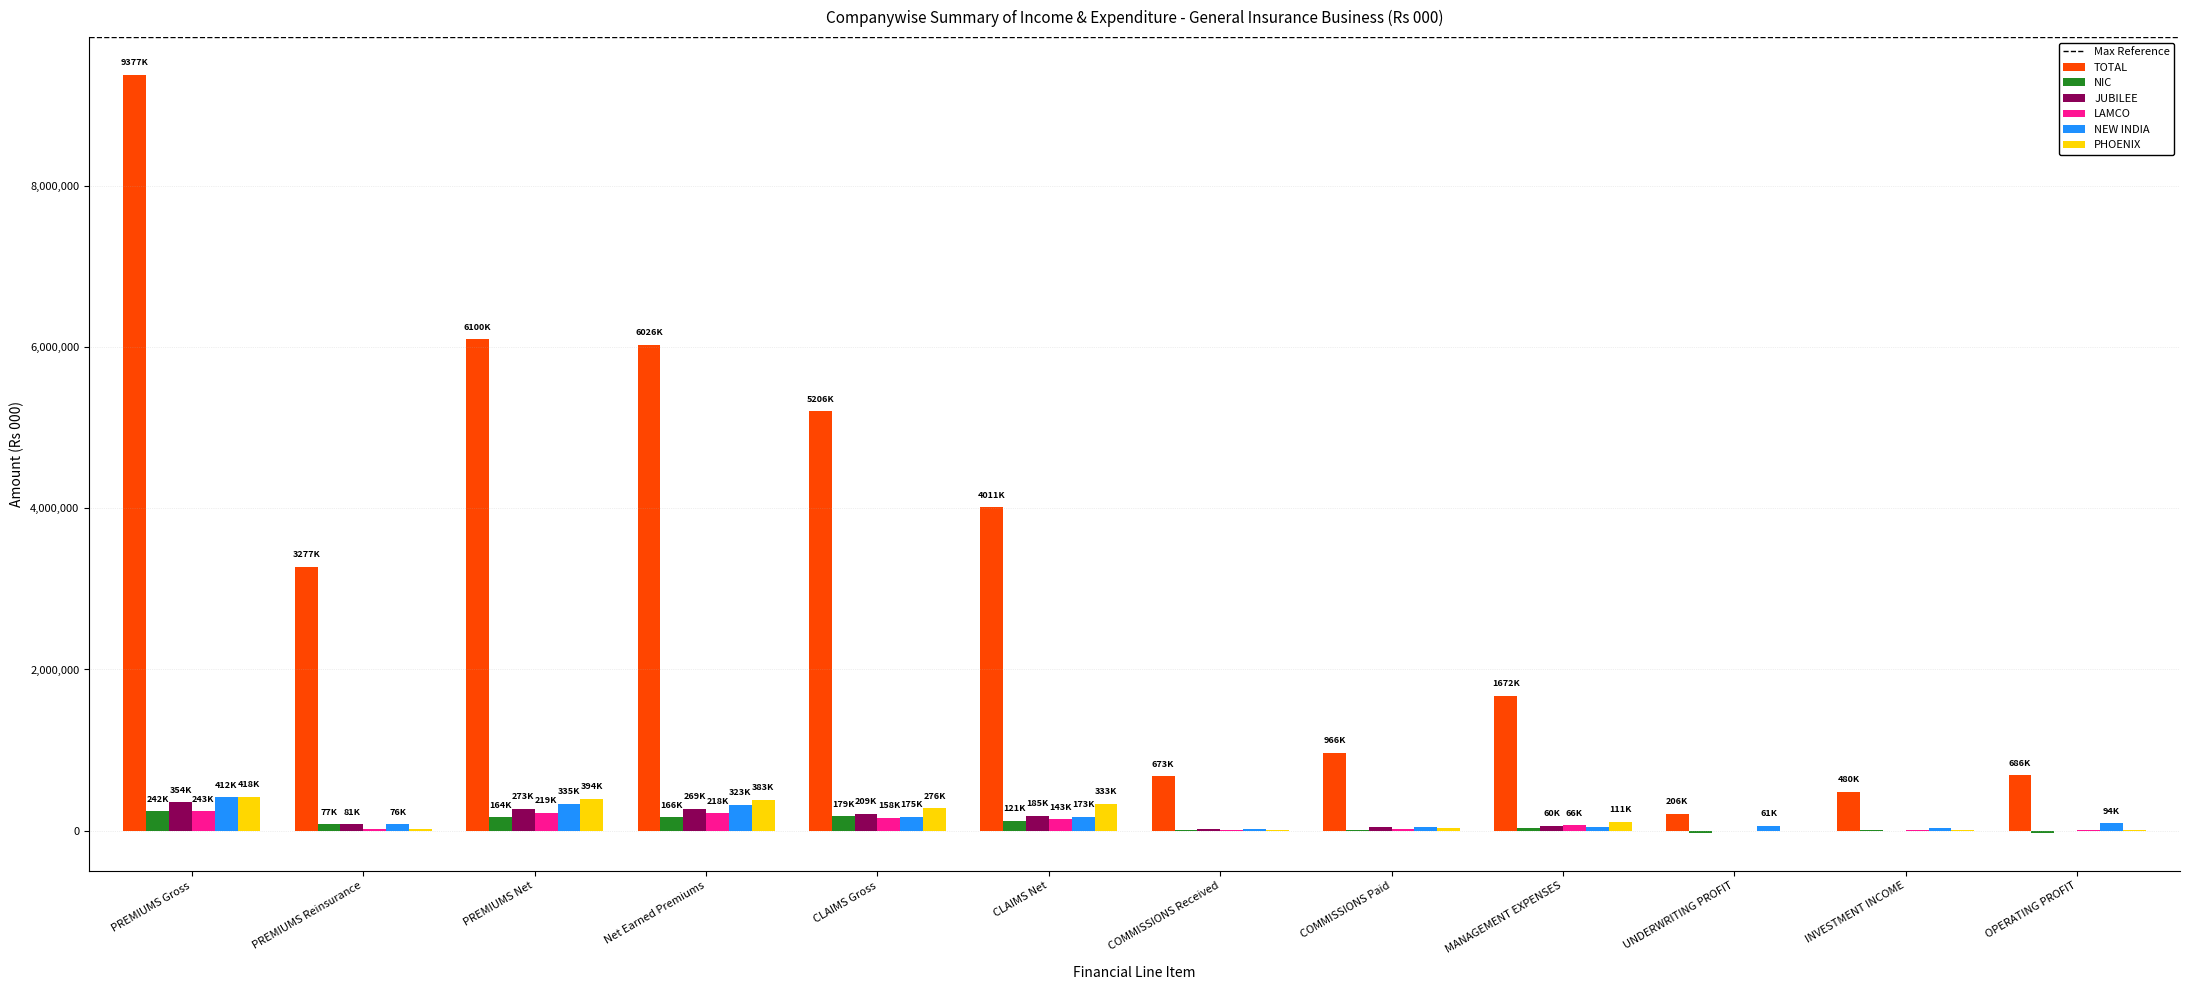

Which series changed the most between PREMIUMS Gross and COMMISSIONS Paid?

TOTAL